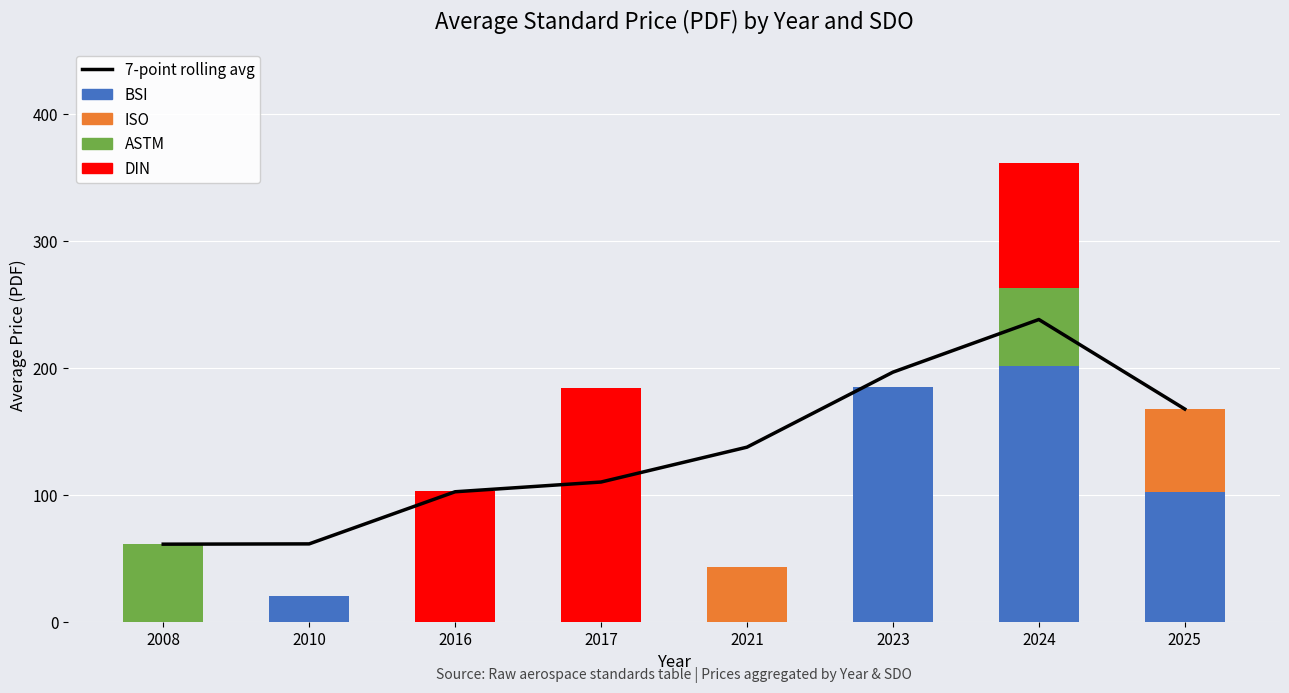

What is the difference between the maximum and second lowest values in the ASTM series?

61.0